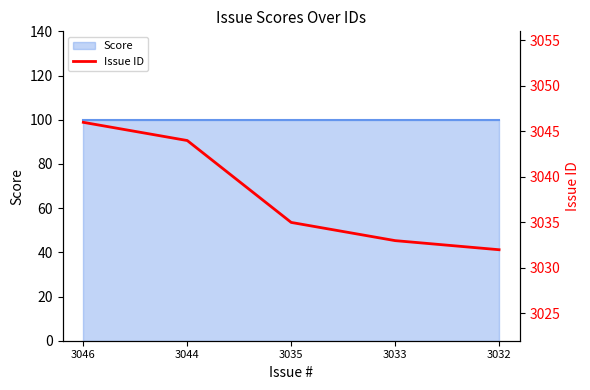

Reading right to left, transcribe all the data shown in this chart.

3032	3033	3035	3044	3046